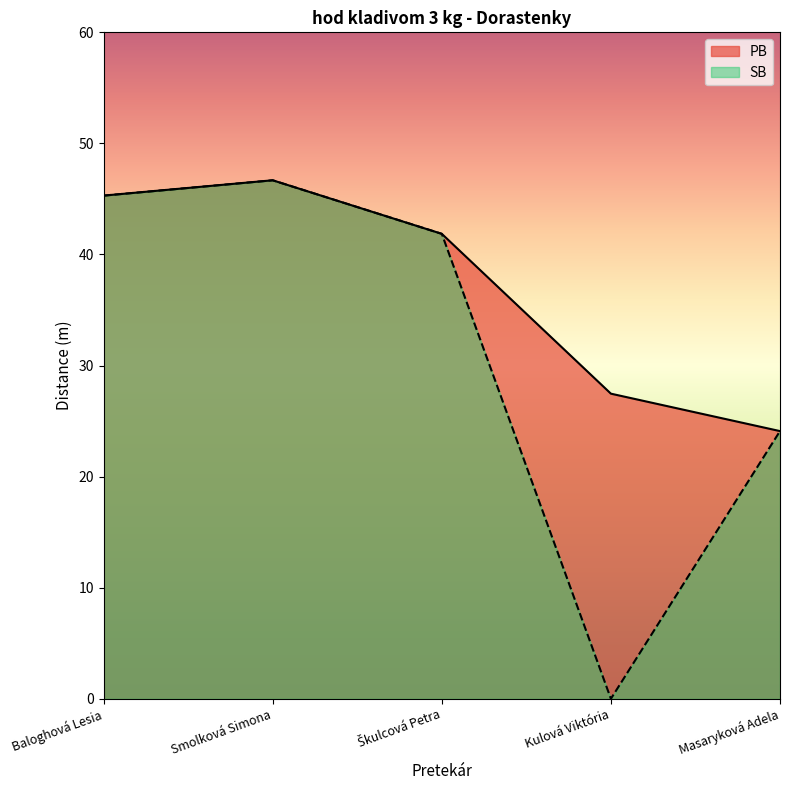

Rank the series by their maximum value, from lowest to highest.

PB, SB